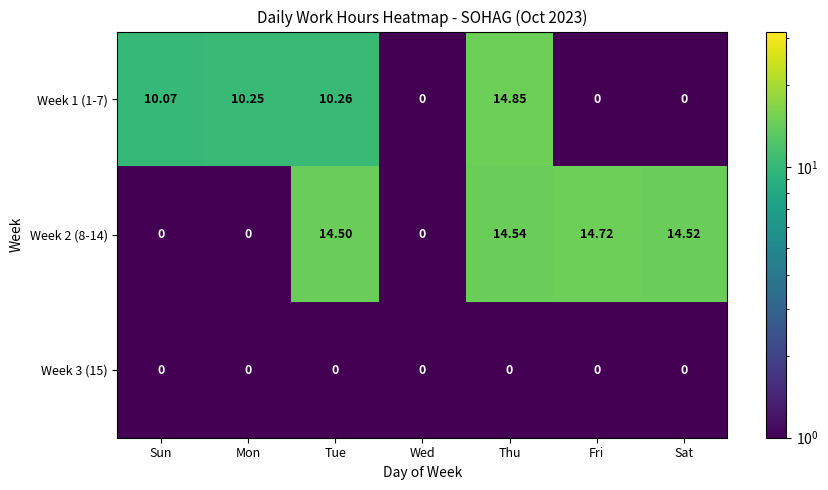

Where is Week 1 (1-7) nearest to the value 7?

Sun